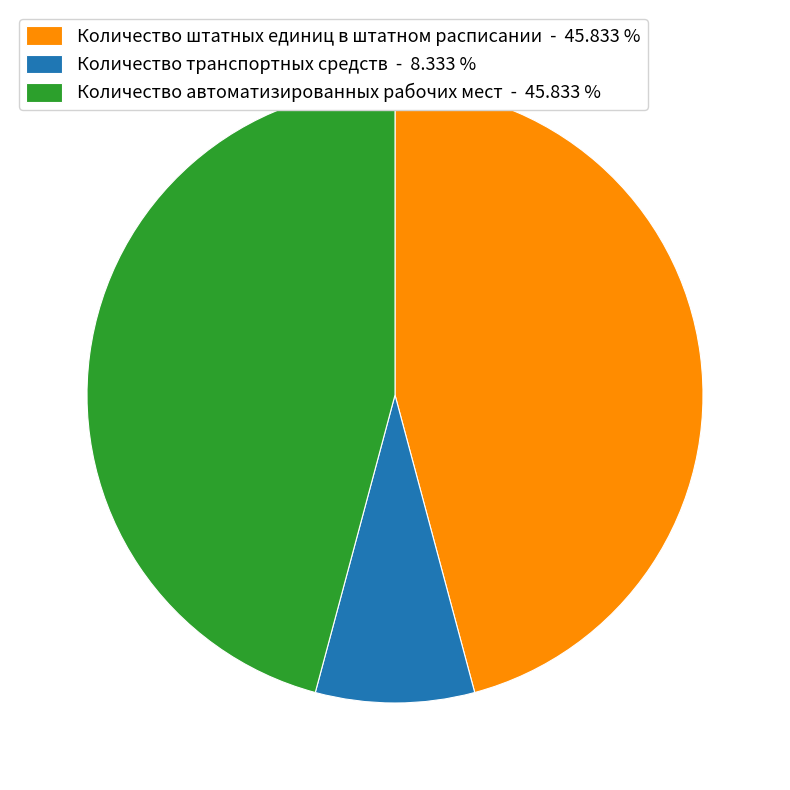

Combined, do Количество транспортных средств and Количество автоматизированных рабочих мест account for over 50%?

Yes